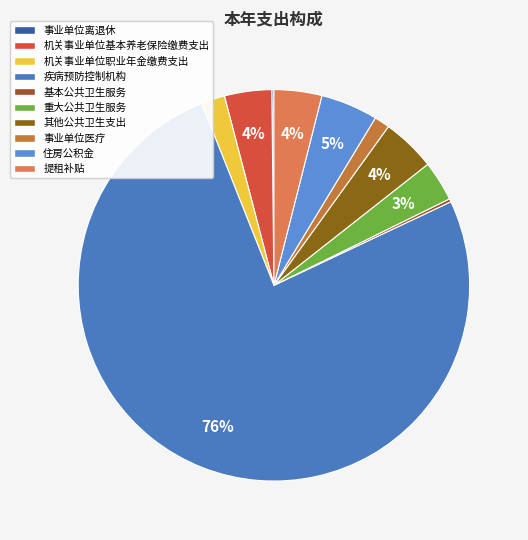

Which slice is the largest?

疾病预防控制机构